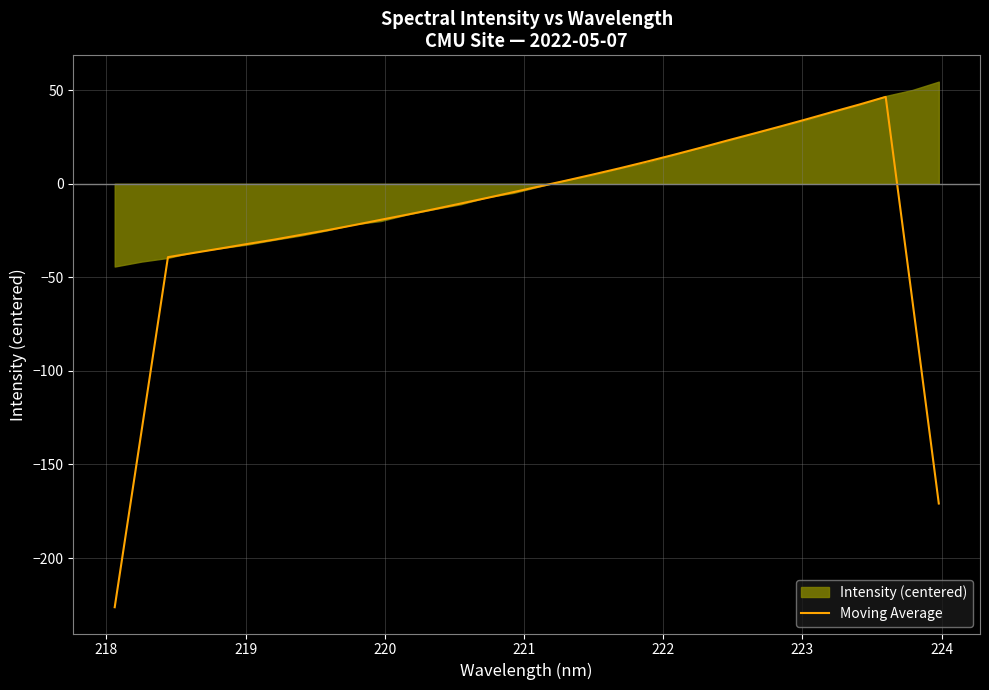

Reading right to left, extract all data points from this chart.

-170.9	-61.9	46.4	42.3	38.4	34.4	30.5	26.7	22.9	19.1	15.4	11.8	8.3	5.0	1.8	-1.3	-4.5	-7.6	-10.6	-13.6	-16.5	-19.3	-22.1	-24.8	-27.3	-29.9	-32.2	-34.6	-36.9	-39.2	-132.9	-226.3